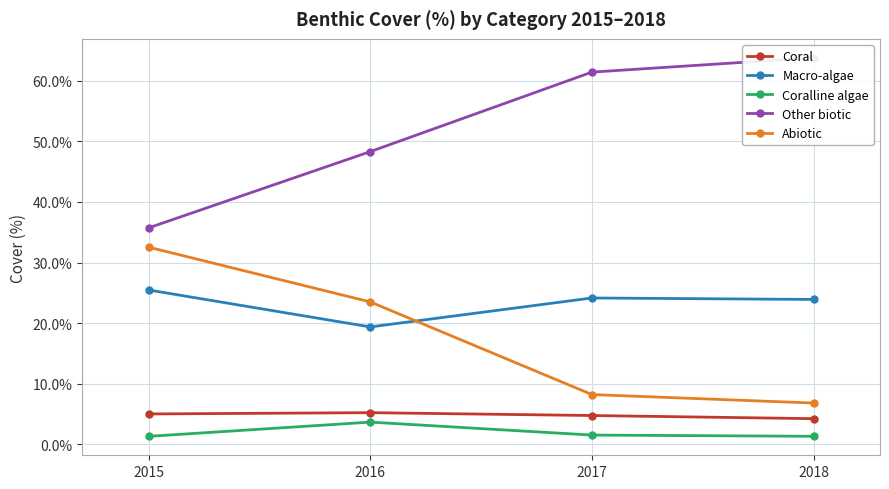

True or false: Coralline algae and Macro-algae intersect in this chart.

False